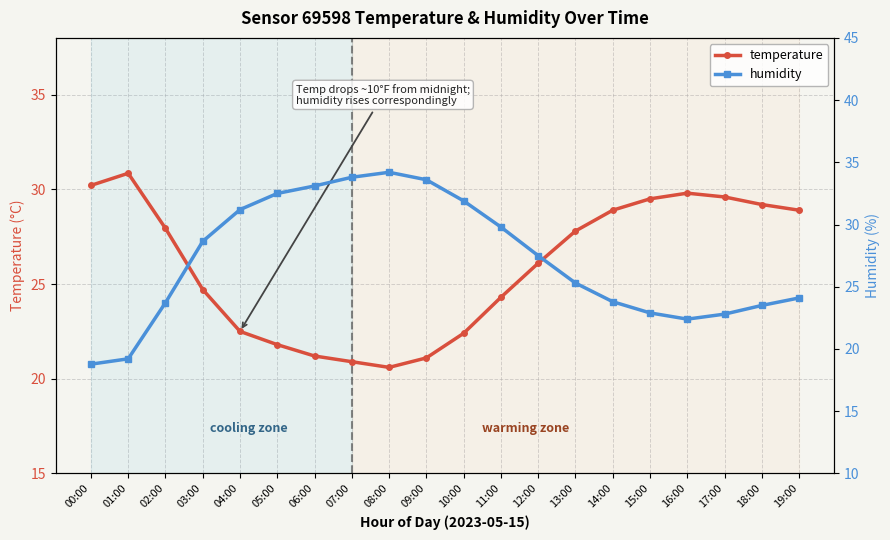

What position from the right is 11:00?

9